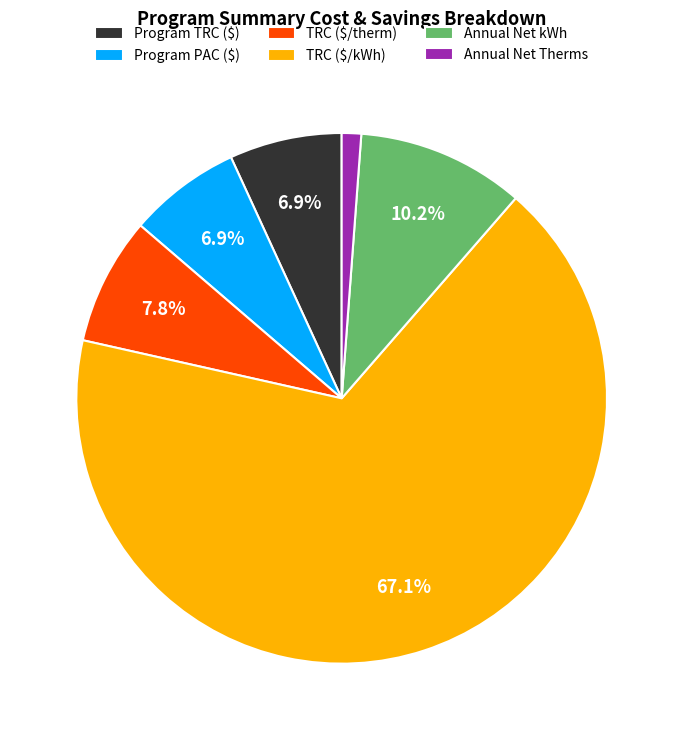

Is it true that Annual Net Therms is 1% of the pie?

True